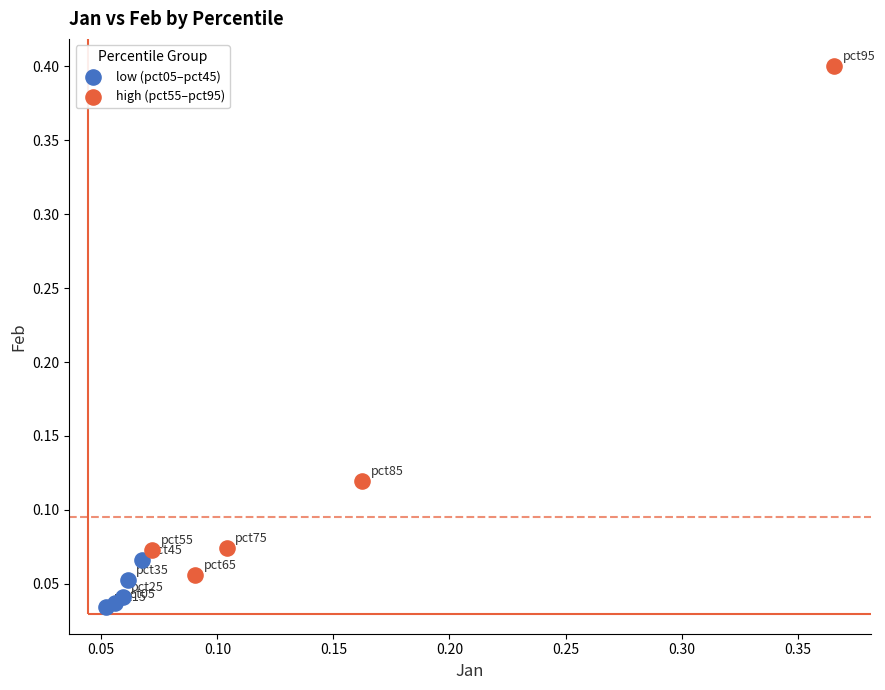

Which series contains the lowest Y value?

low (pct05–pct45)